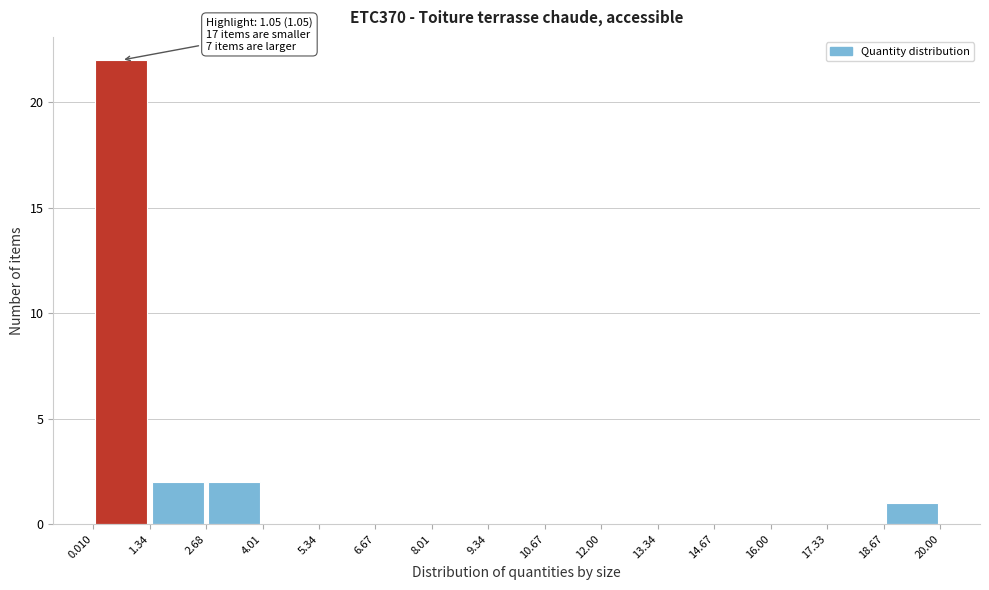

Over which range of the x-axis is the bar tallest?

0.010 to 1.34